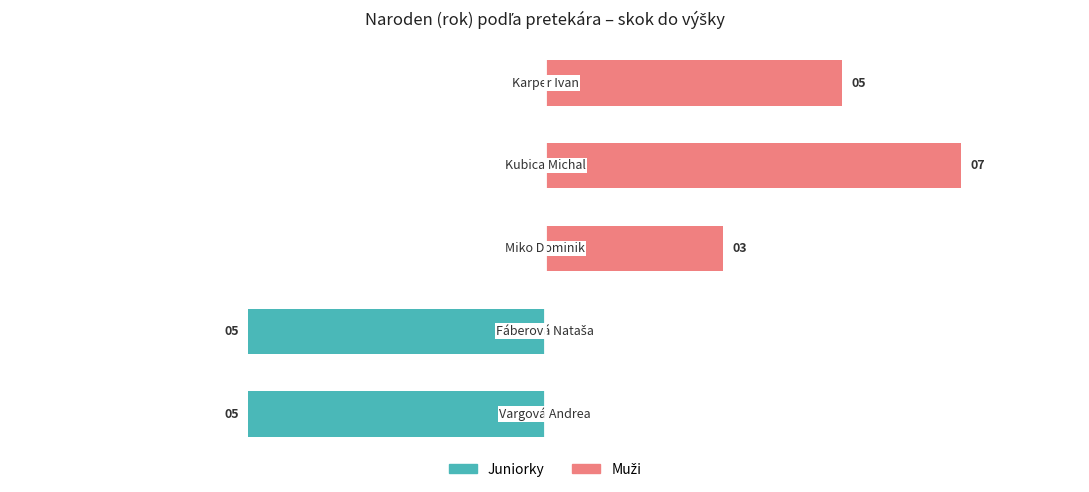

Is it true that Muži equals 0 at 0?

True